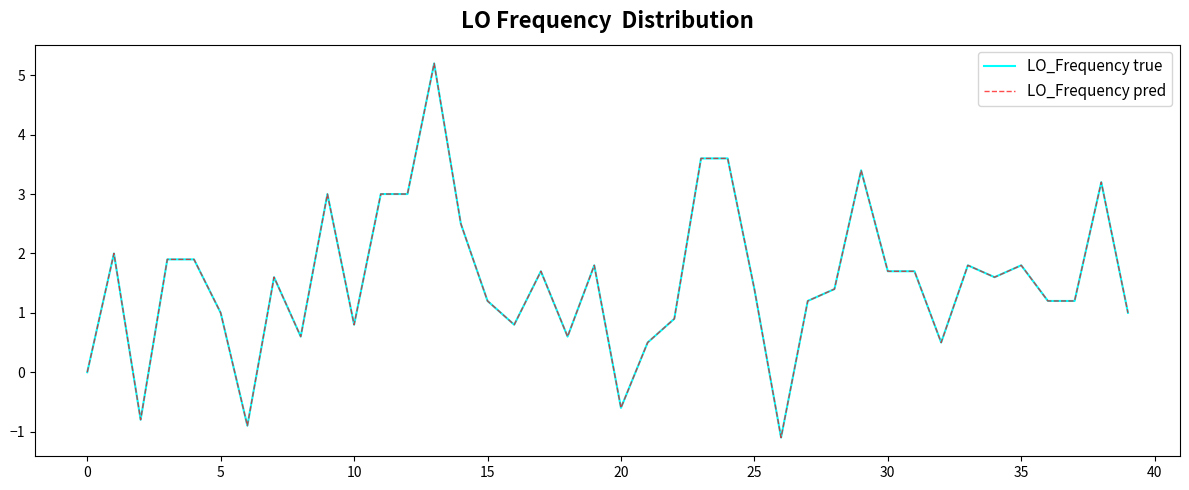

Does the chart have visible grid lines?

No